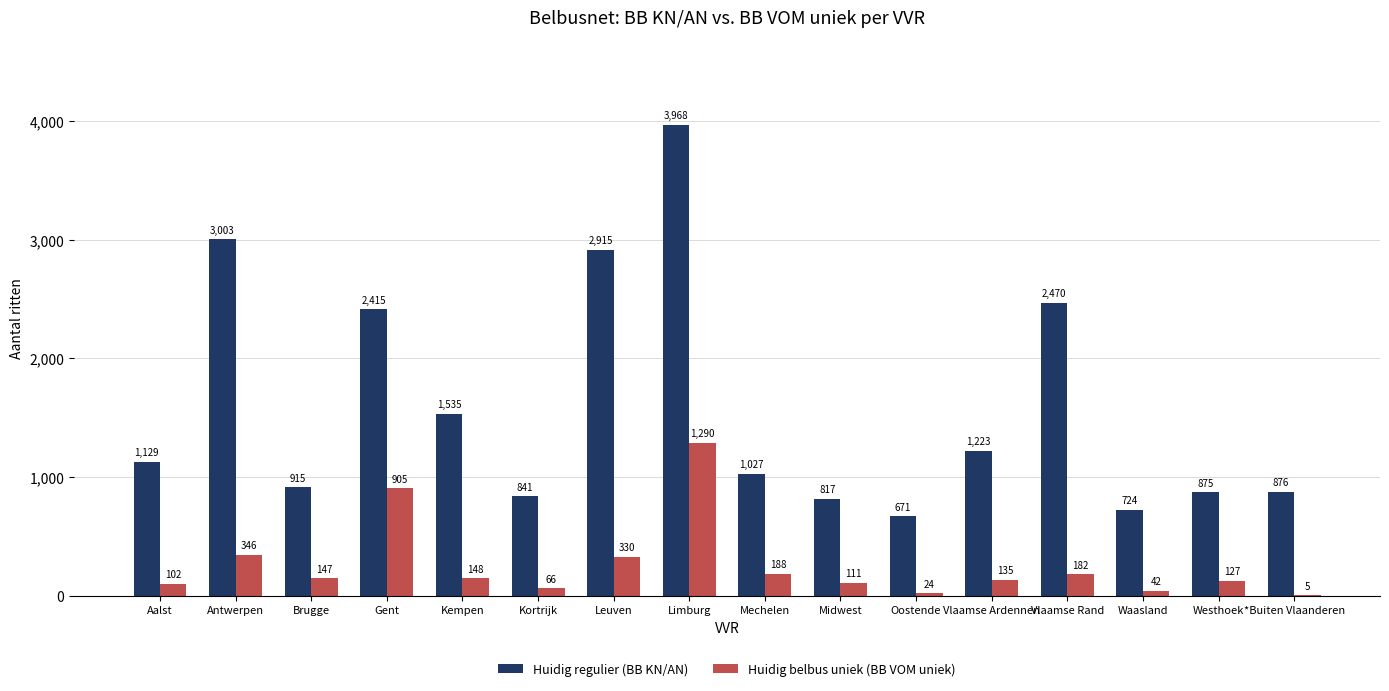

Which series changed the most between Leuven and Limburg?

Huidig regulier (BB KN/AN)